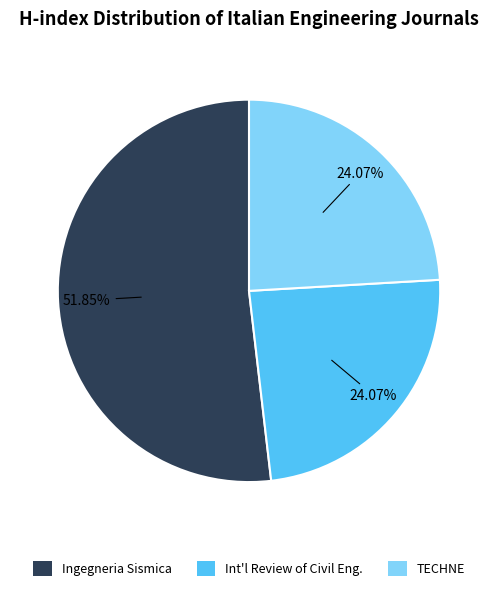

Which category accounts for the majority?

Ingegneria Sismica